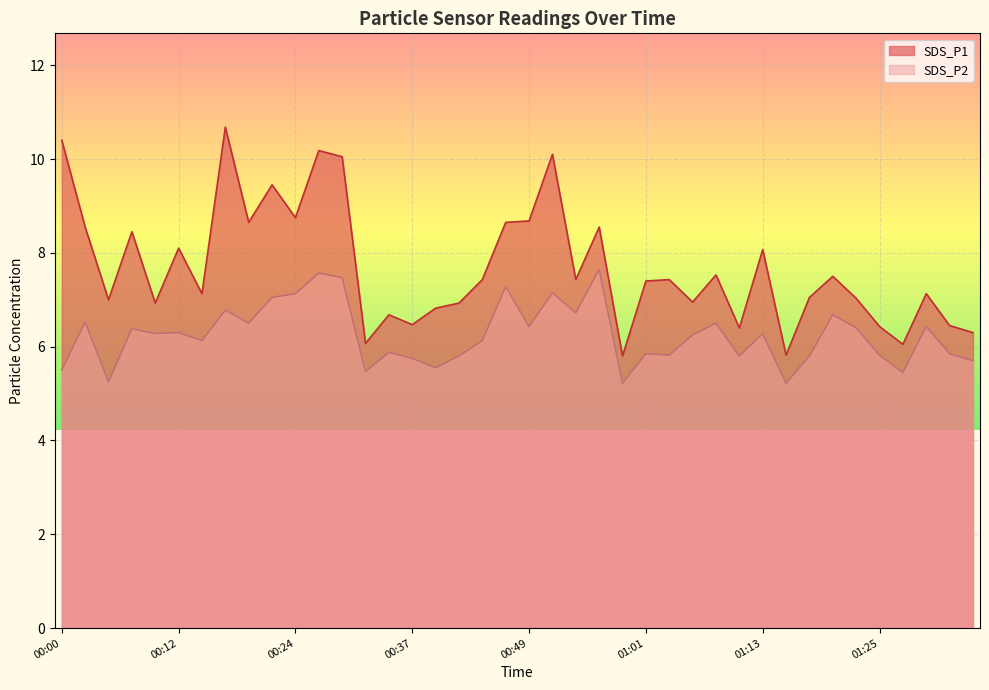

At which label does SDS_P1 reach its peak?

00:17